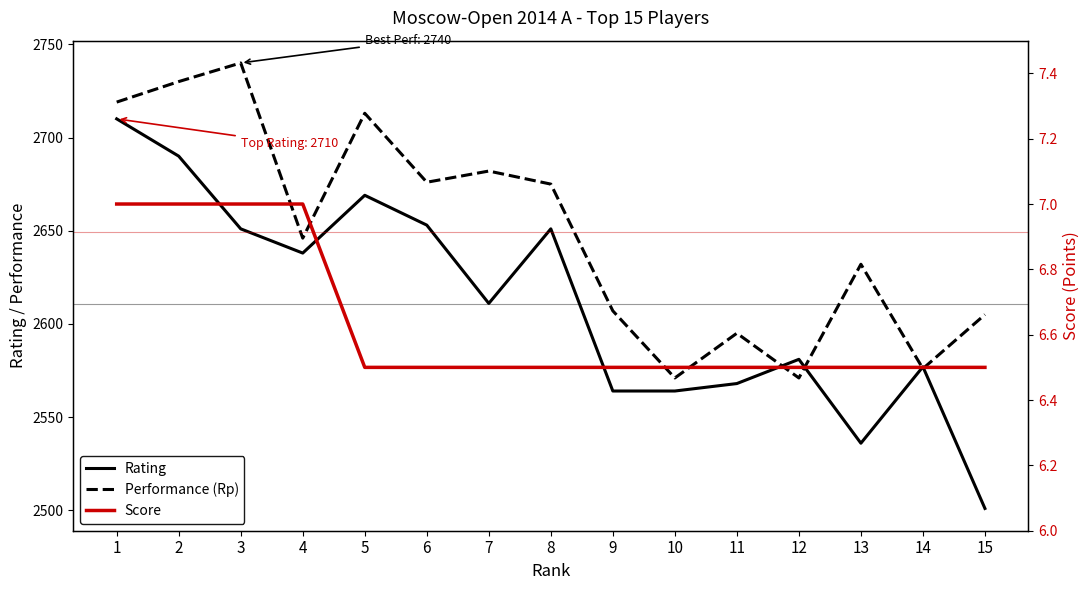

What is the minimum value for Performance (Rp)?

2571.0